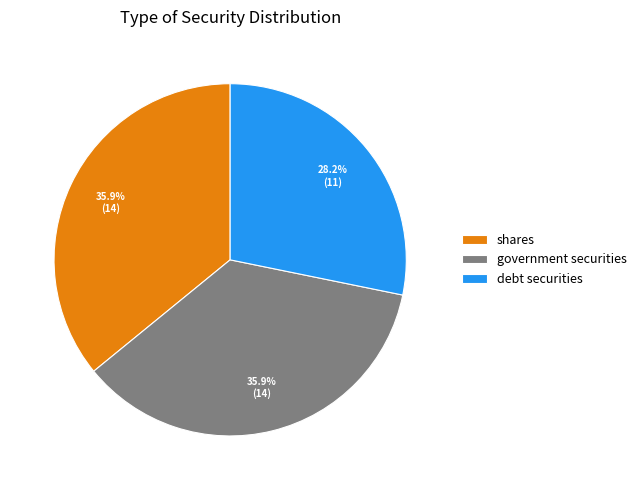

Is there any slice that represents more than half of the pie?

No